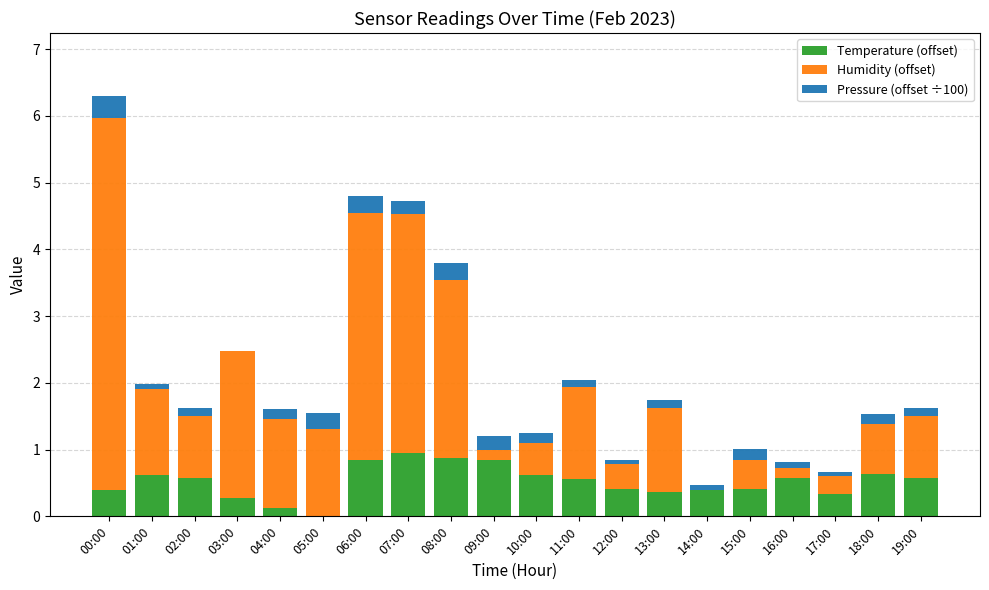

True or false: Temperature (offset) has a value of 0.6 at 19:00.

True